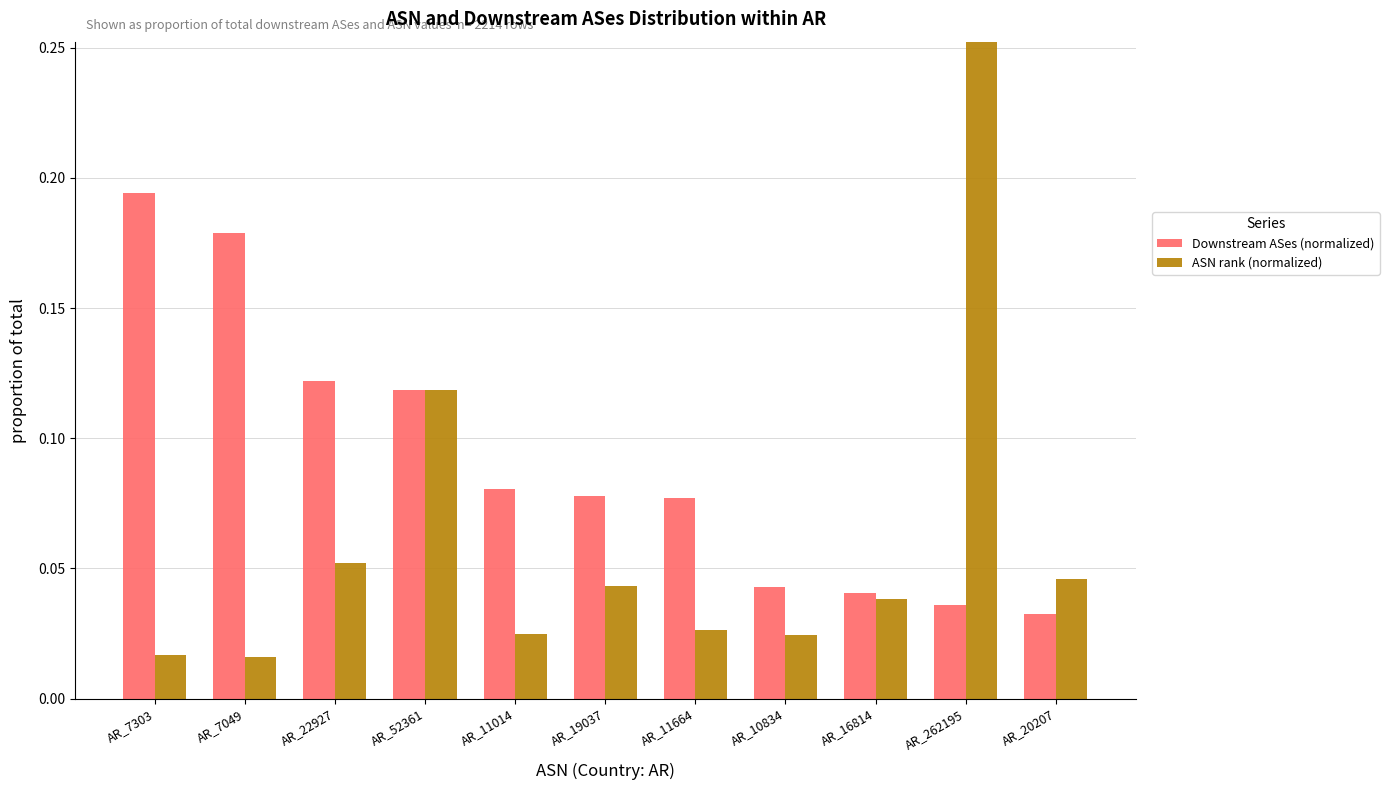

What is the difference between the second highest and minimum values in the Downstream ASes (normalized) series?

0.1